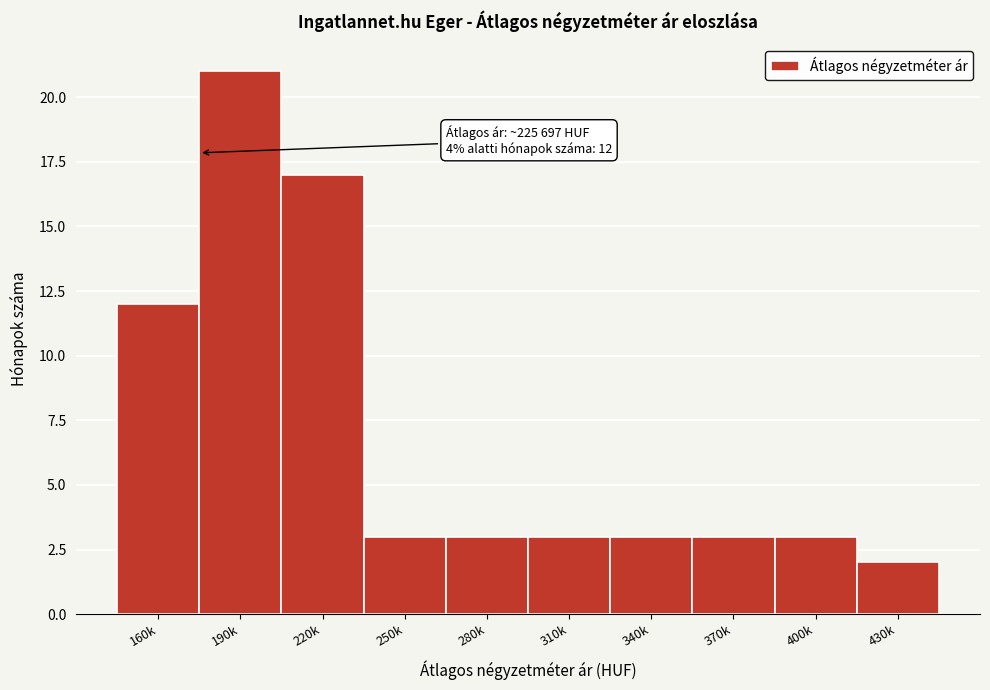

Reading right to left, list all the values displayed in this chart.

2	3	3	3	3	3	3	17	21	12